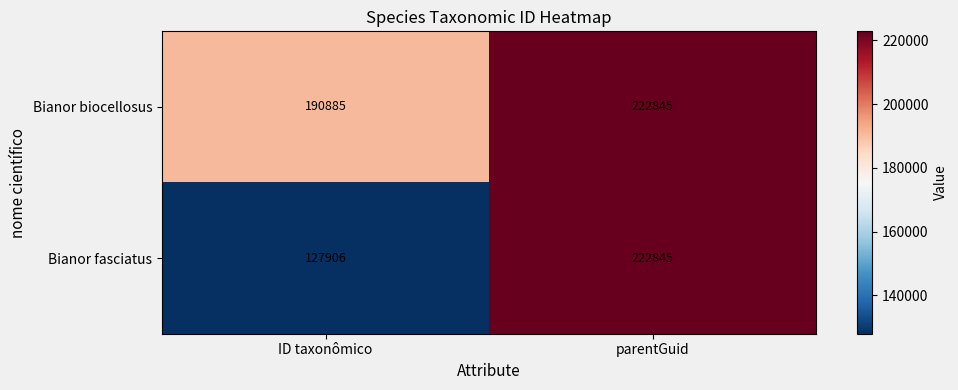

Rank the categories by Bianor fasciatus value from lowest to highest.

ID taxonômico, parentGuid